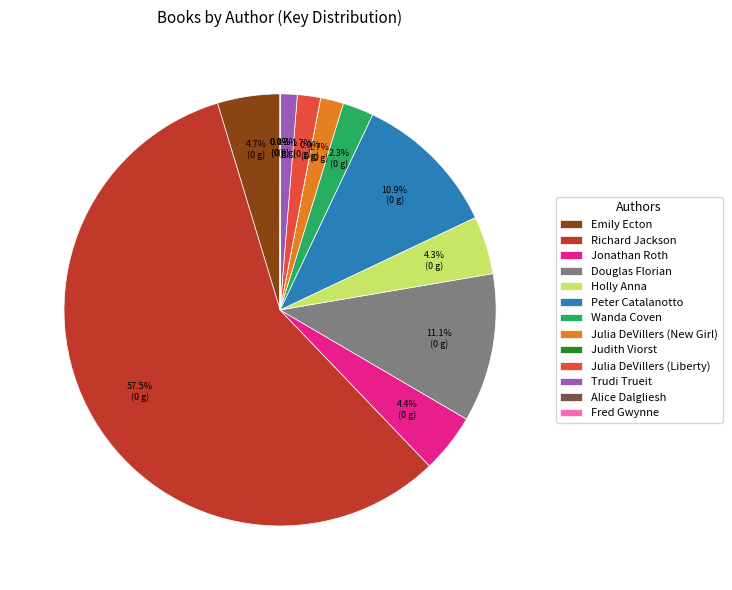

Which slice represents more than half of the pie?

Richard Jackson